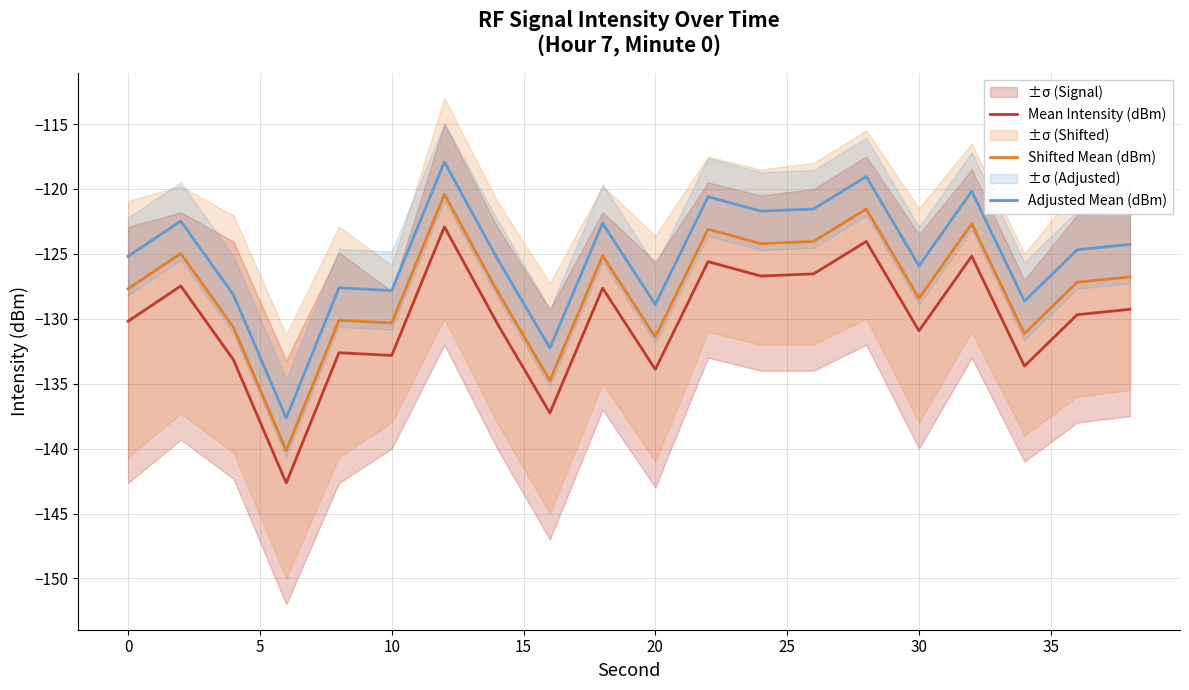

Count the number of categories in the chart.

20